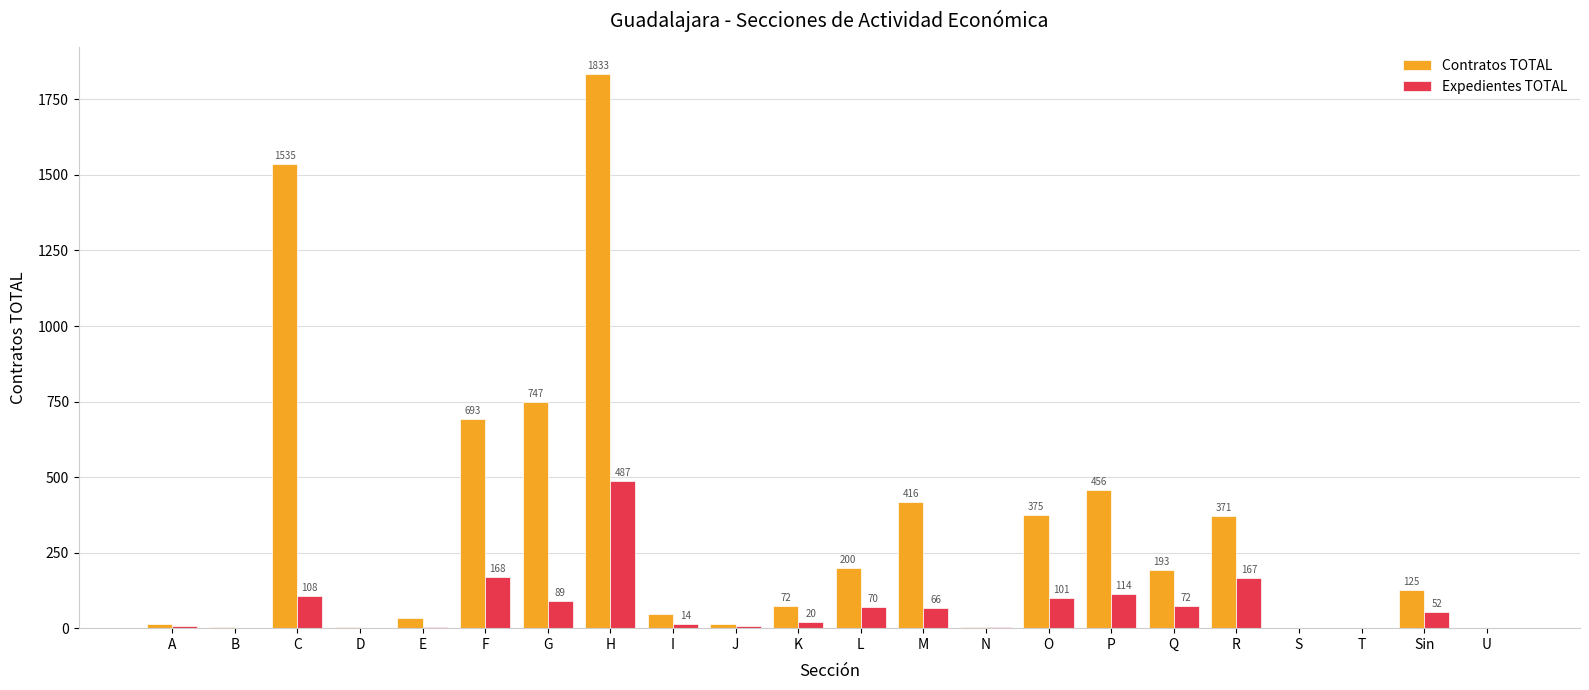

Where does the Expedientes TOTAL series first go above 52?

C